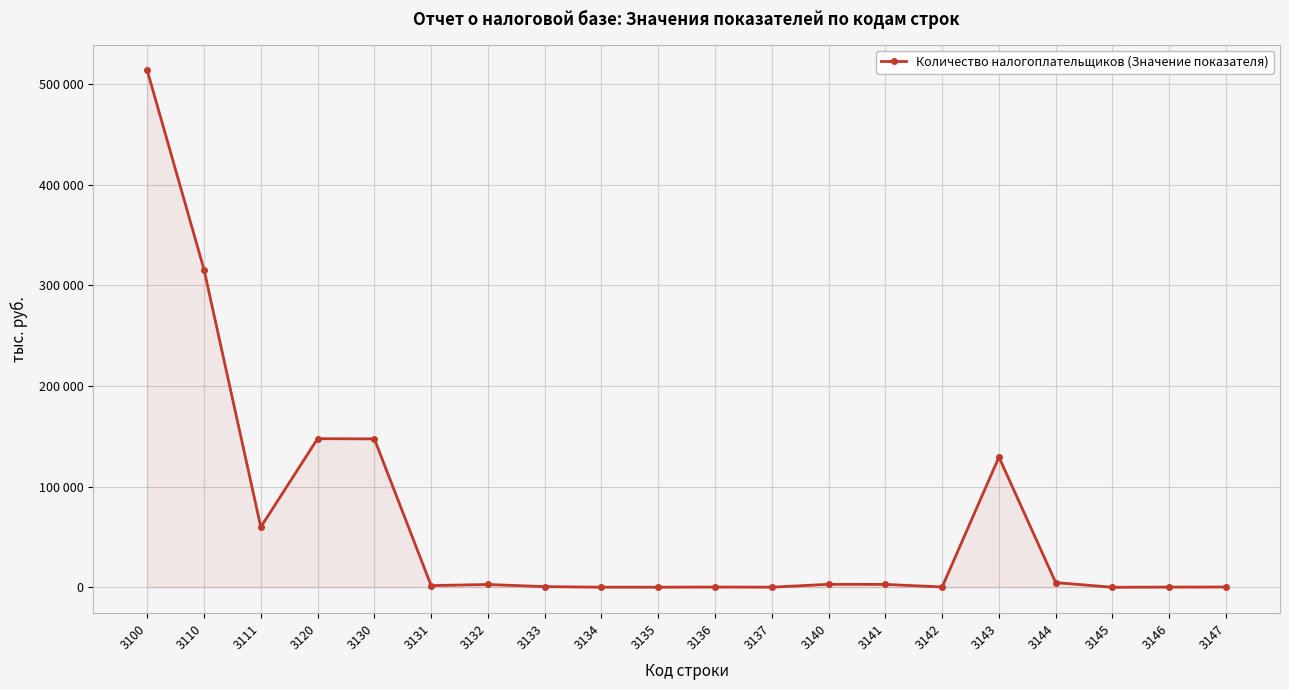

List the labels in order of value, smallest first.

3145, 3134, 3135, 3137, 3146, 3136, 3147, 3142, 3133, 3131, 3132, 3141, 3140, 3144, 3111, 3143, 3130, 3120, 3110, 3100